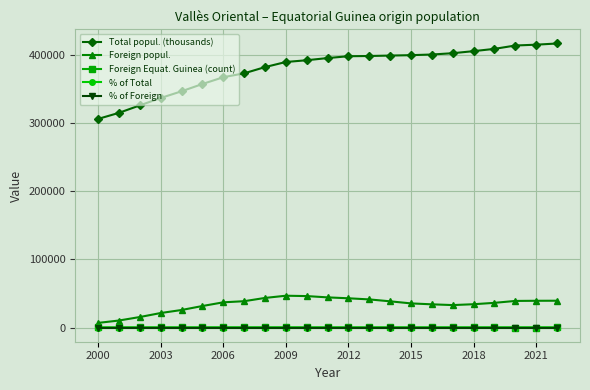

What is the value of the % of Total point at the 14th from the left?

0.1